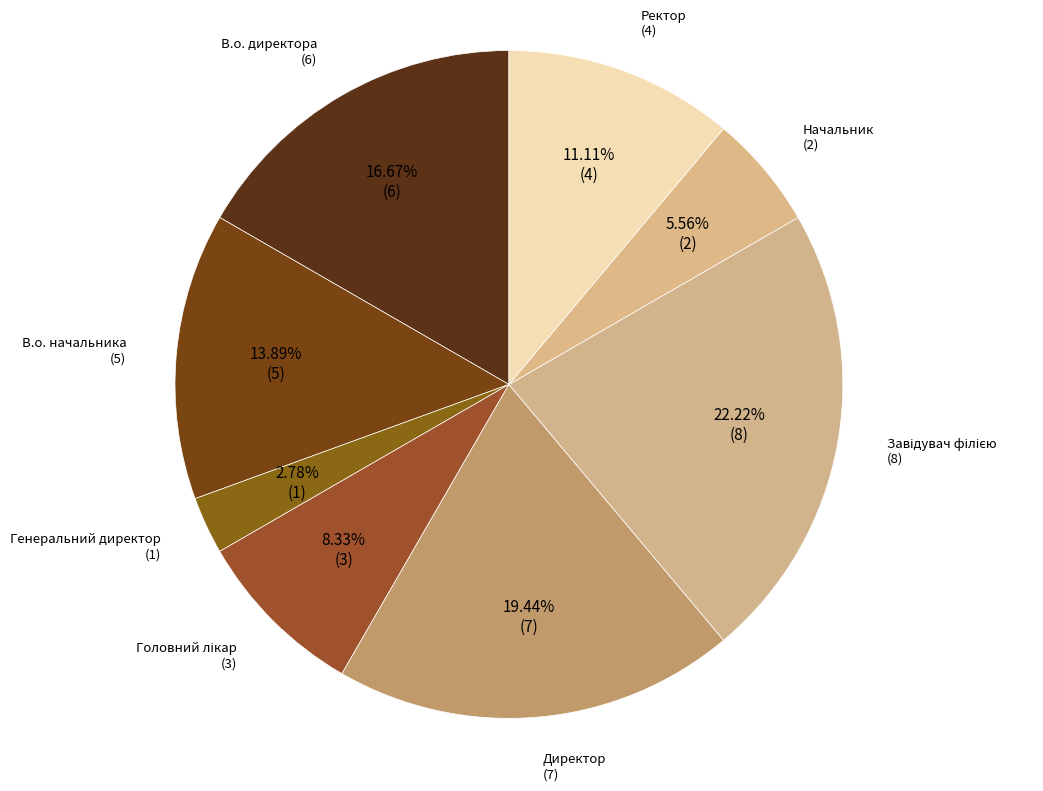

How many slices are in this pie chart?

8